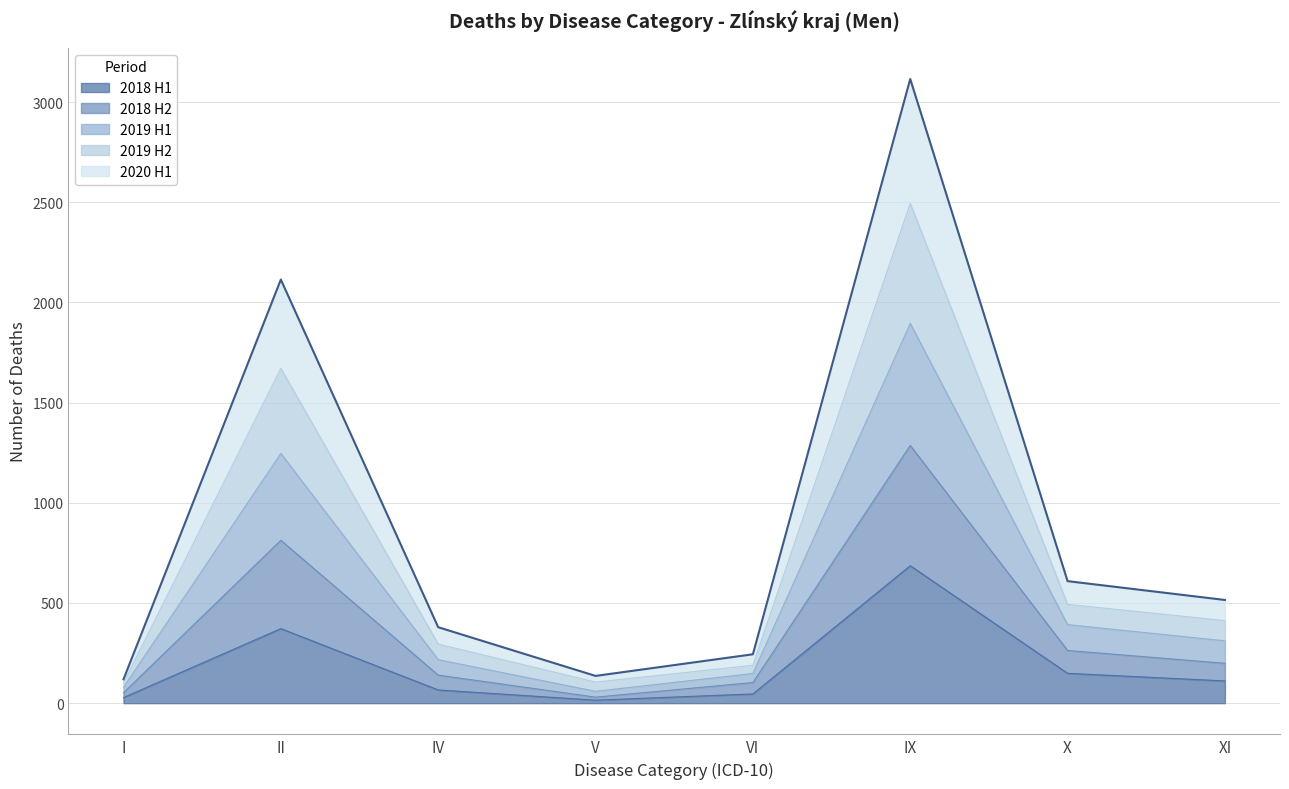

At which category is the sum across all series the highest?

IX